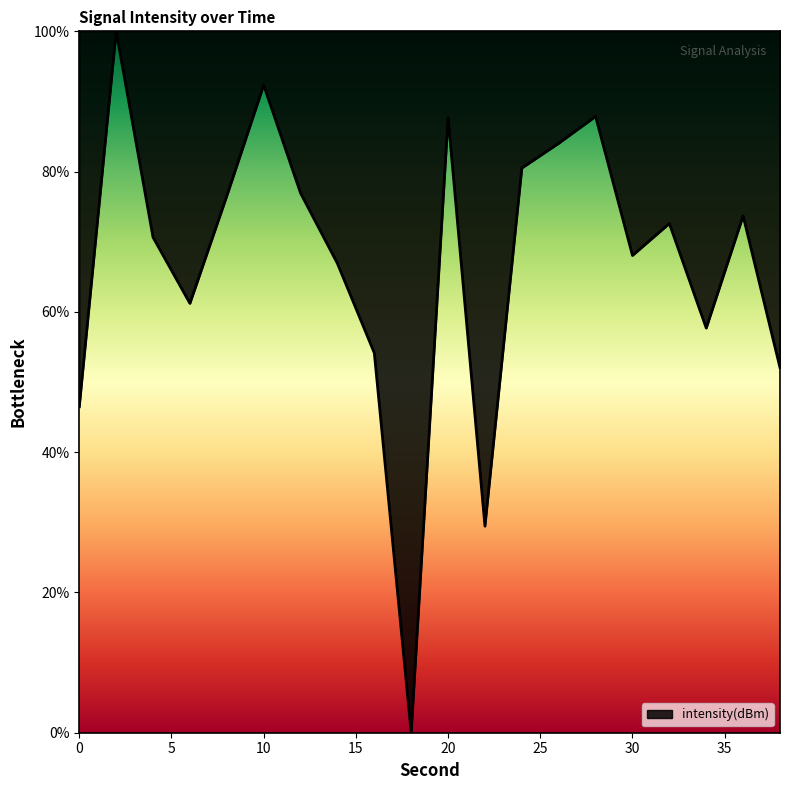

What is the difference between the maximum and minimum values?

100.0